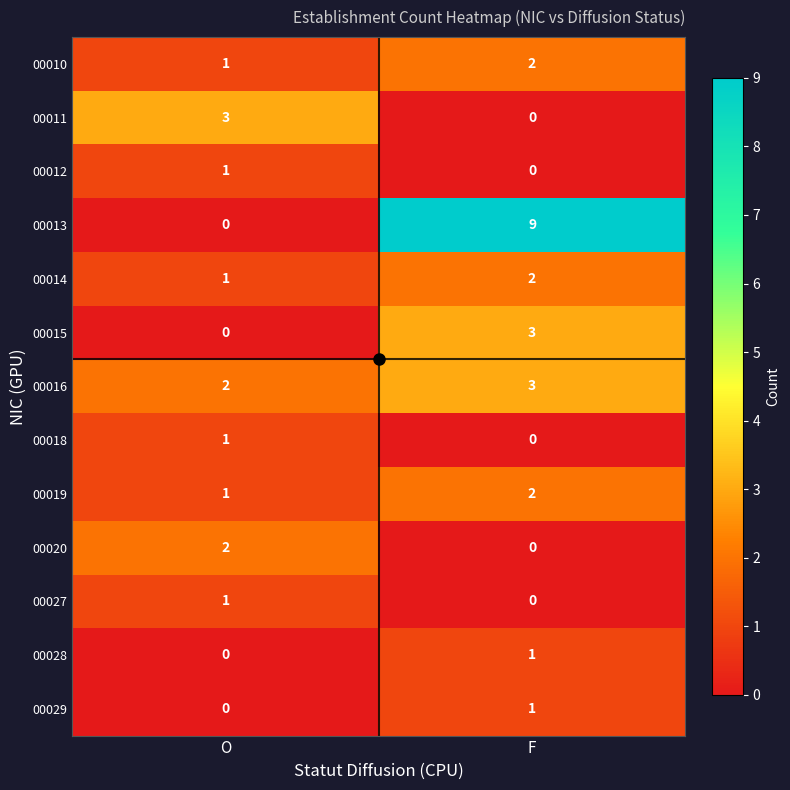

What is the total value across all series at O?

13